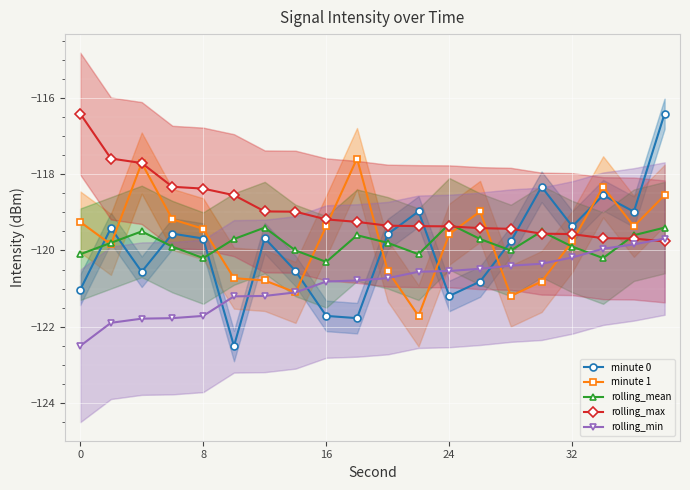

In rolling_mean, how many points are higher than both neighbors (excluding endpoints)?

5